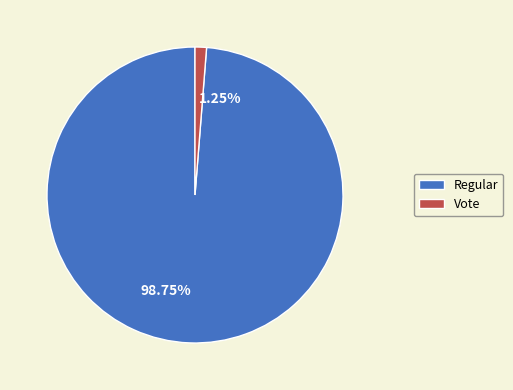

What percentage is the Vote slice, to the nearest percent?

1%